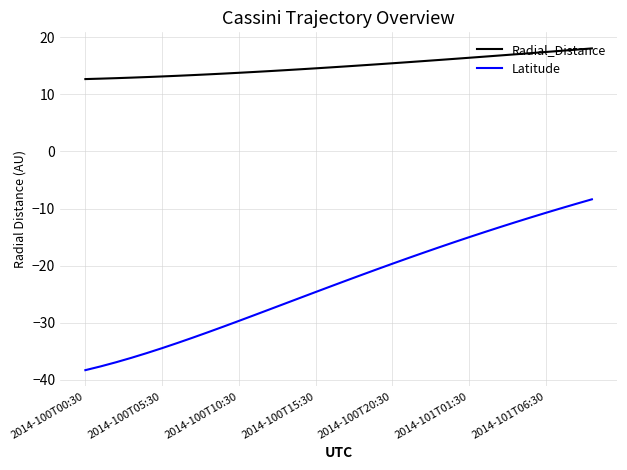

Which series has the largest total across all categories?

Radial_Distance